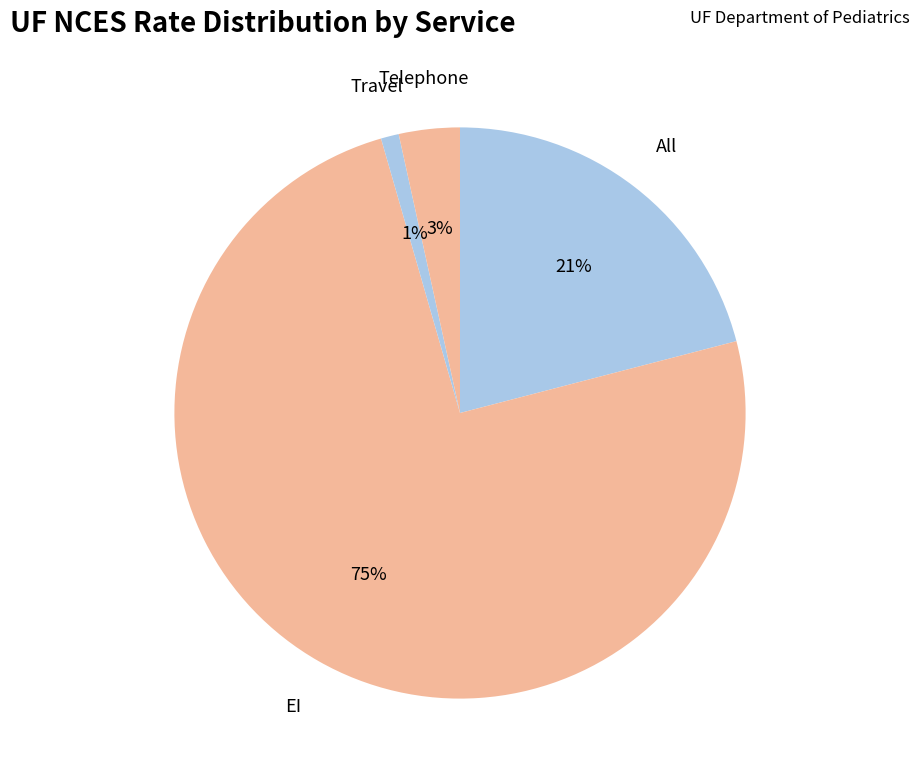

Count the number of slices in the pie.

4